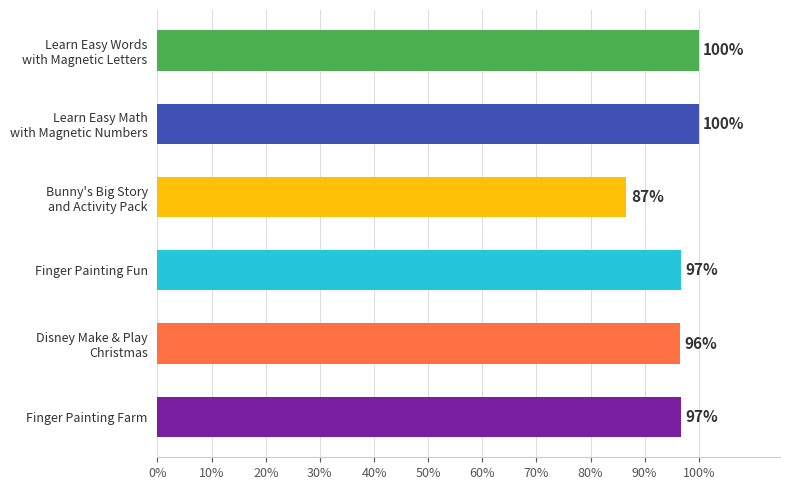

What is the value of the 1st bar from the top?

100.0